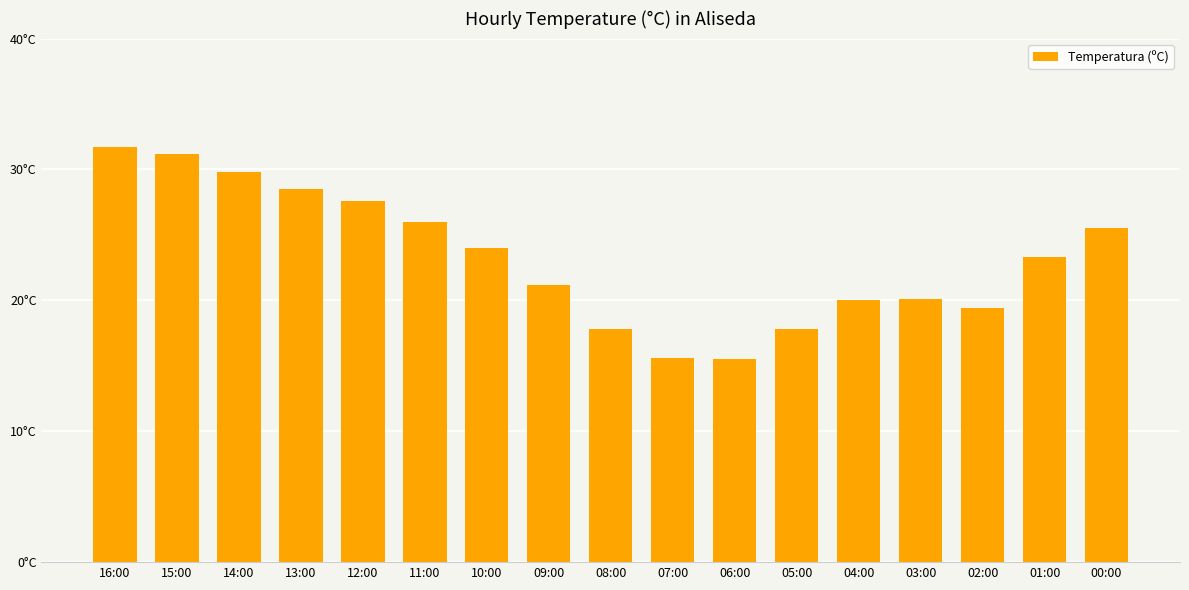

Reading left to right, list all the values displayed in this chart.

16:00=31.7	15:00=31.2	14:00=29.8	13:00=28.5	12:00=27.6	11:00=26.0	10:00=24.0	09:00=21.2	08:00=17.8	07:00=15.6	06:00=15.5	05:00=17.8	04:00=20.0	03:00=20.1	02:00=19.4	01:00=23.3	00:00=25.5